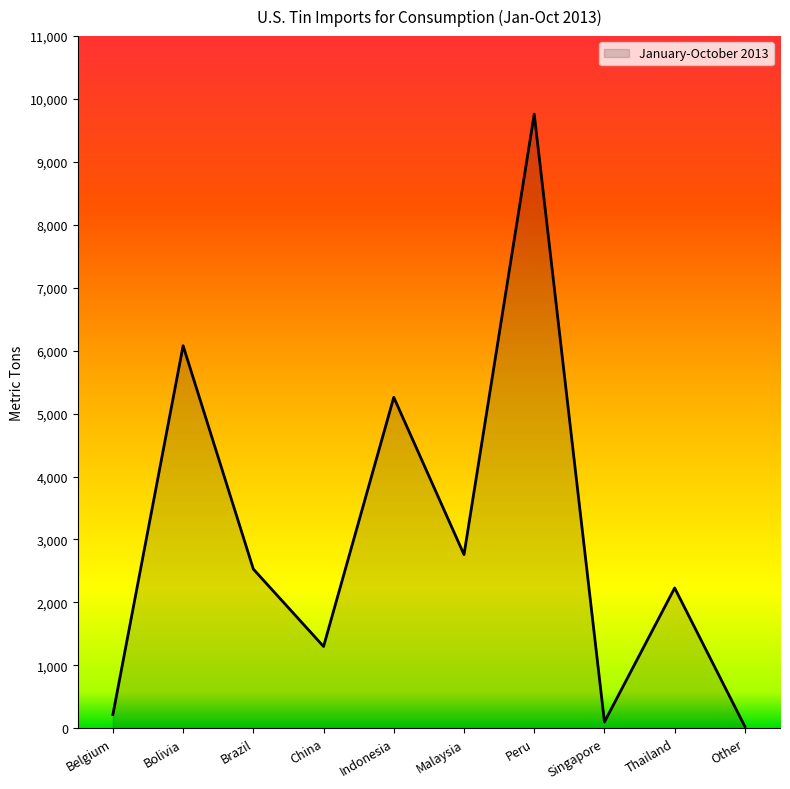

Which category has the highest value across all series?

Peru